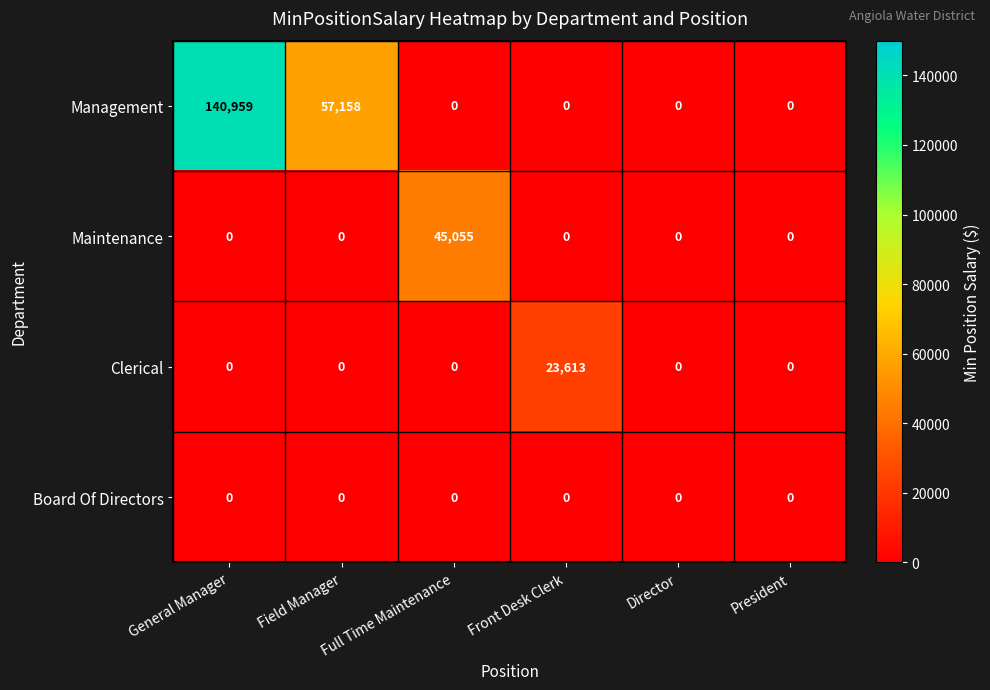

Where is Management nearest to the value 70479?

Field Manager